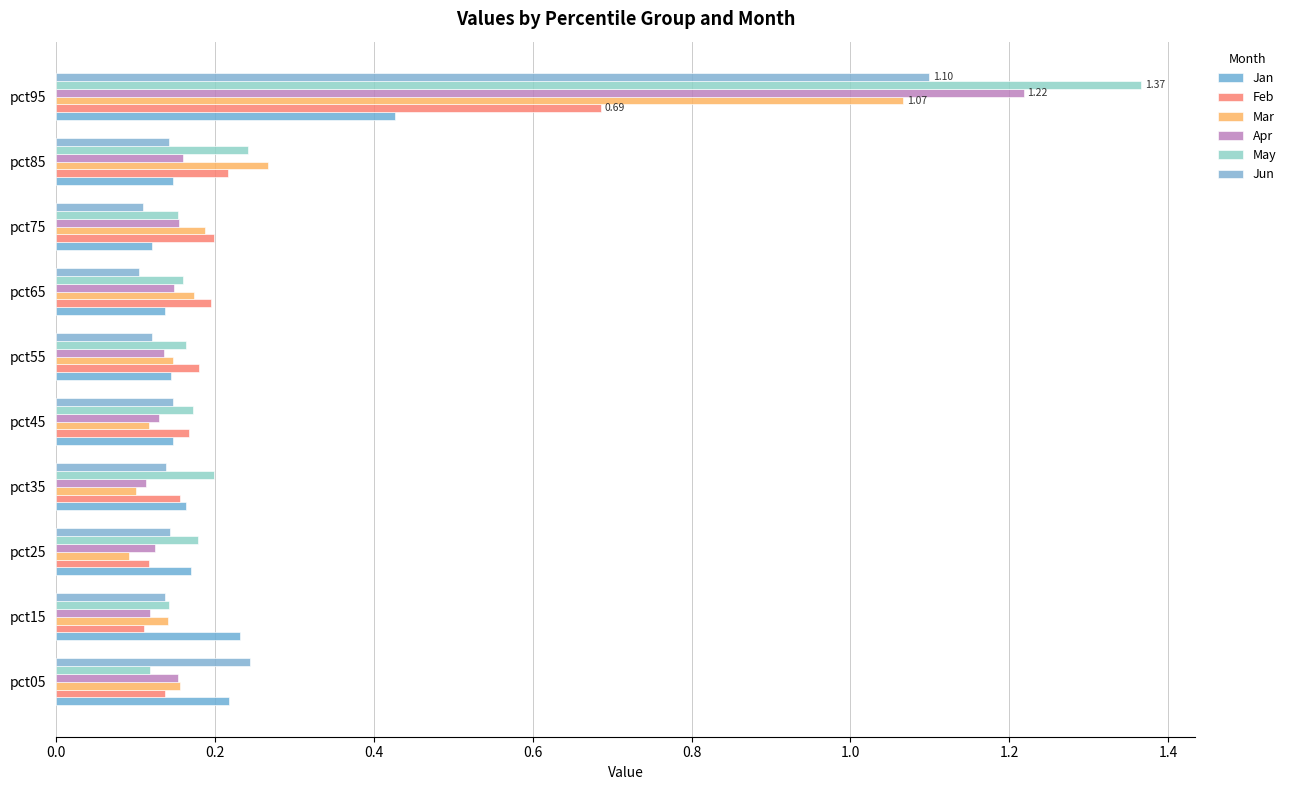

Reading left to right, list all the values displayed in this chart.

Jan: 0.2	0.2	0.2	0.2	0.1	0.1	0.1	0.1	0.1	0.4
Feb: 0.1	0.1	0.1	0.2	0.2	0.2	0.2	0.2	0.2	0.7
Mar: 0.2	0.1	0.1	0.1	0.1	0.1	0.2	0.2	0.3	1.1
Apr: 0.2	0.1	0.1	0.1	0.1	0.1	0.1	0.2	0.2	1.2
May: 0.1	0.1	0.2	0.2	0.2	0.2	0.2	0.2	0.2	1.4
Jun: 0.2	0.1	0.1	0.1	0.1	0.1	0.1	0.1	0.1	1.1